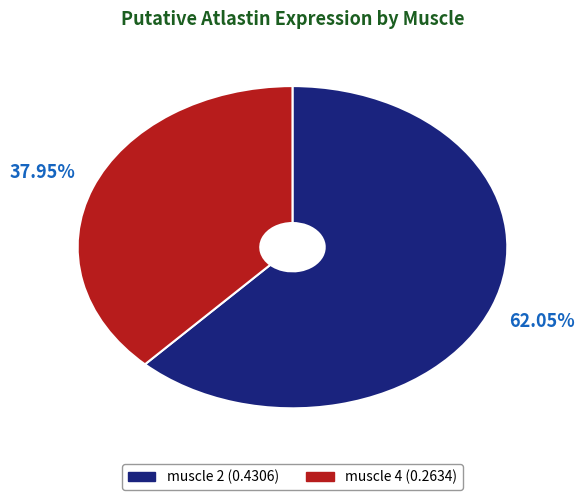

Count the number of slices in the pie.

2